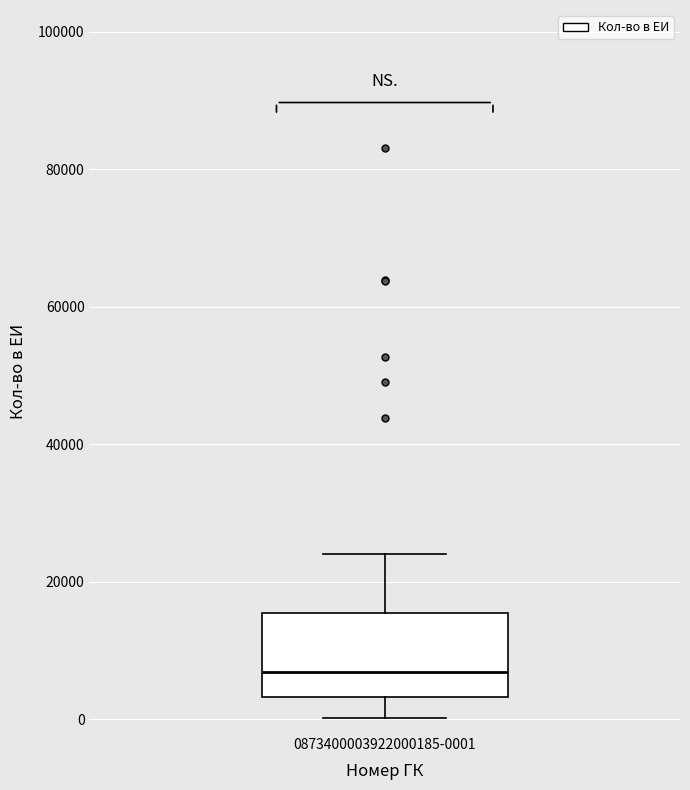

Transcribe this box plot: give where the median line is, the range the box spans, and where the two whiskers end, as read against the y-axis. The values are not printed on the chart, so give them approximately, as read against the axis.

median 6000, box 4000 to 16000, whiskers 0 to 24000